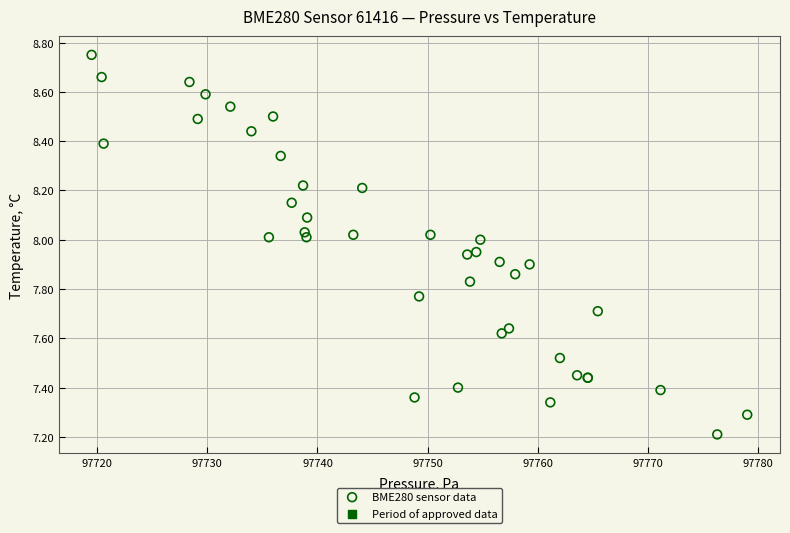

What Y value in the scatter plot is closest to 7?

7.2